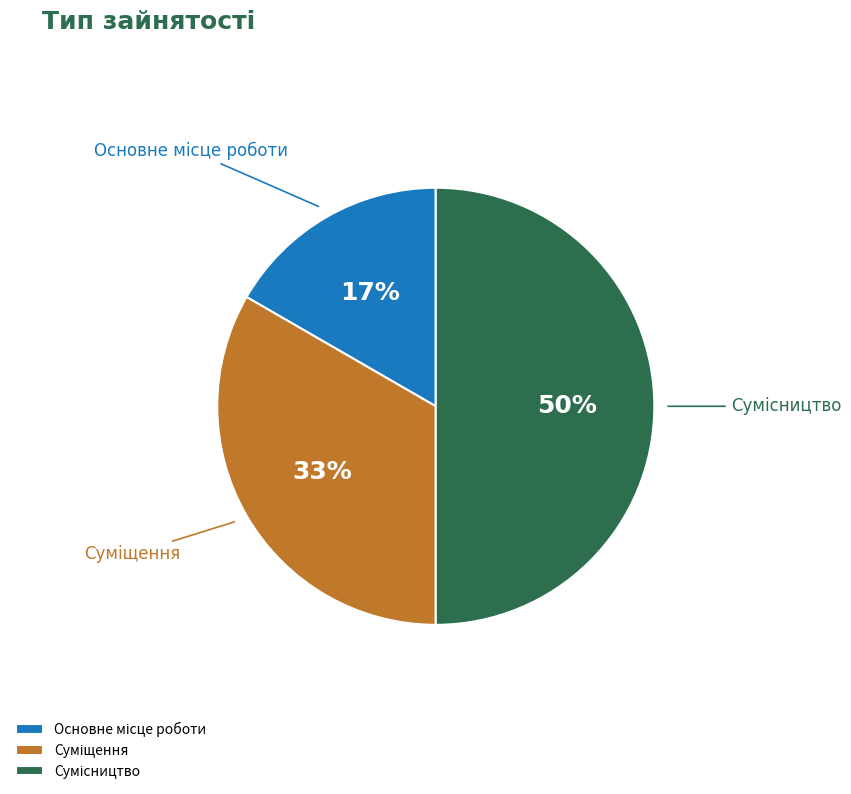

To the nearest percent, what is the difference between the largest and smallest slice percentages?

33%